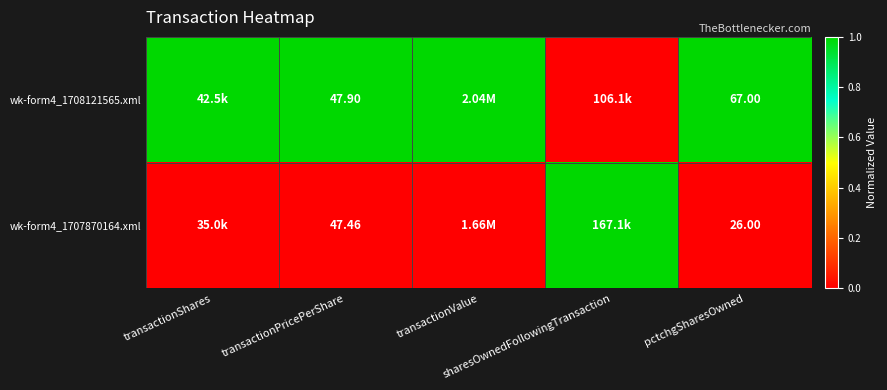

The value of wk-form4_1707870164.xml at pctchgSharesOwned is 0. True or false?

True